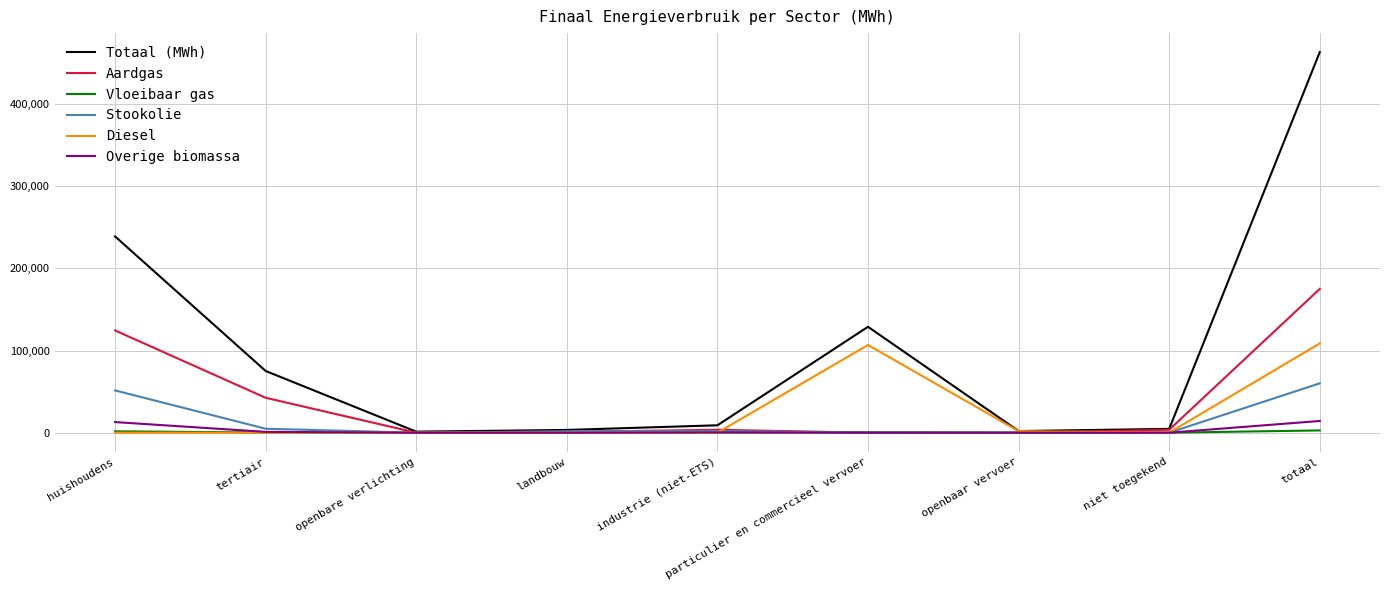

The value of Stookolie at particulier en commercieel vervoer is 0.0. True or false?

True